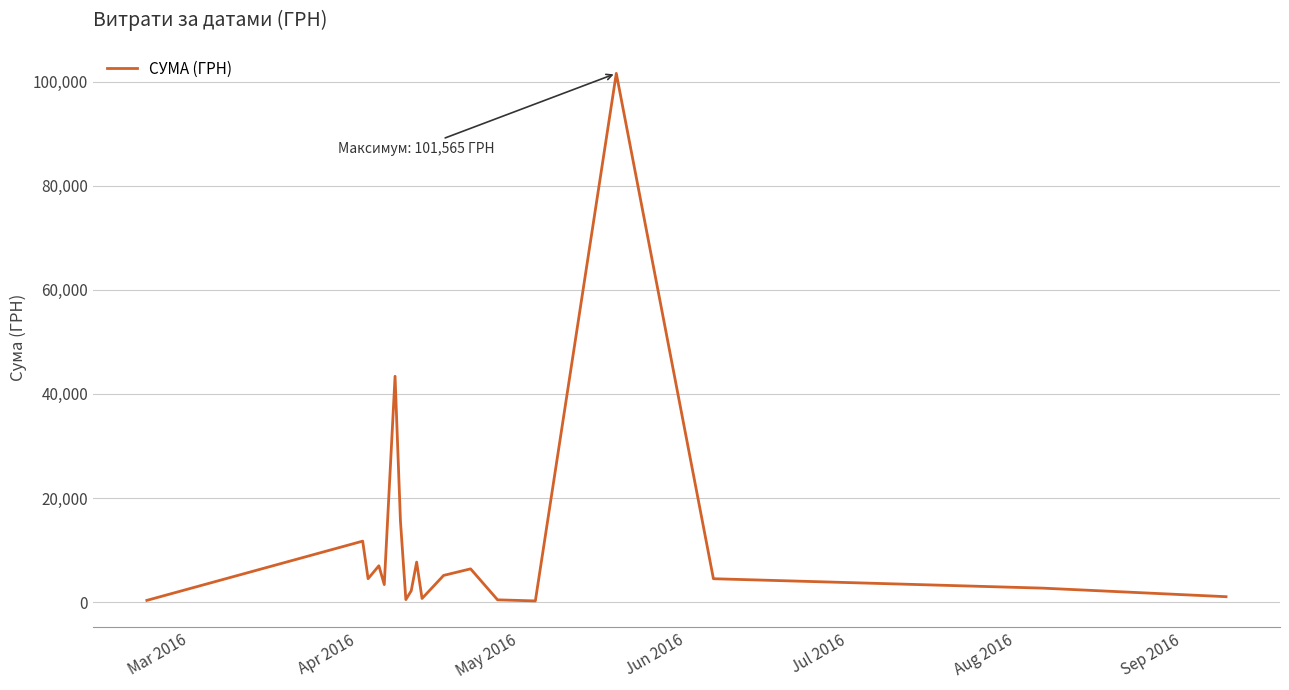

What is the maximum value shown in the chart?

101565.0